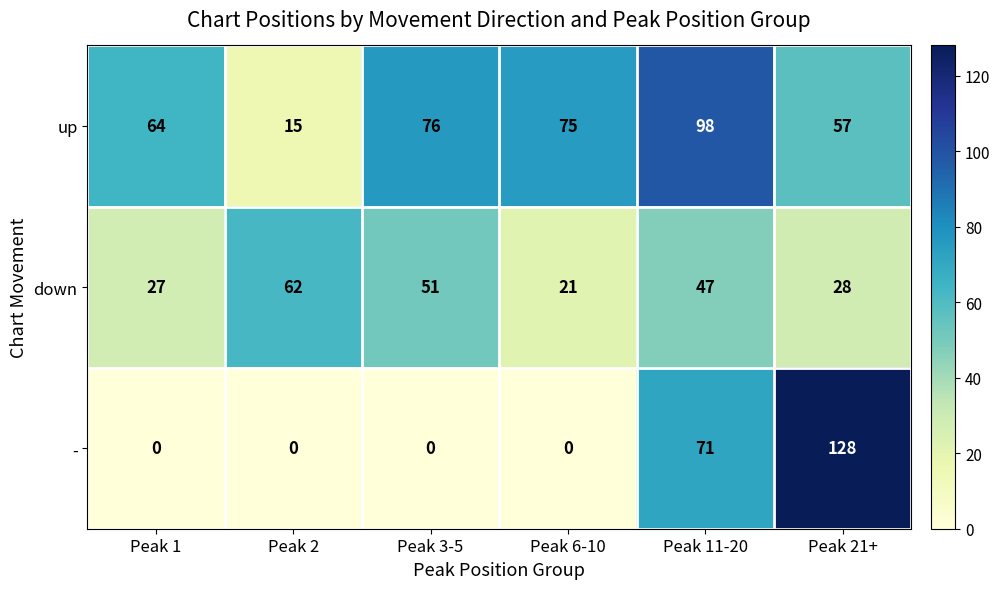

The value of down at Peak 21+ is 13. True or false?

False